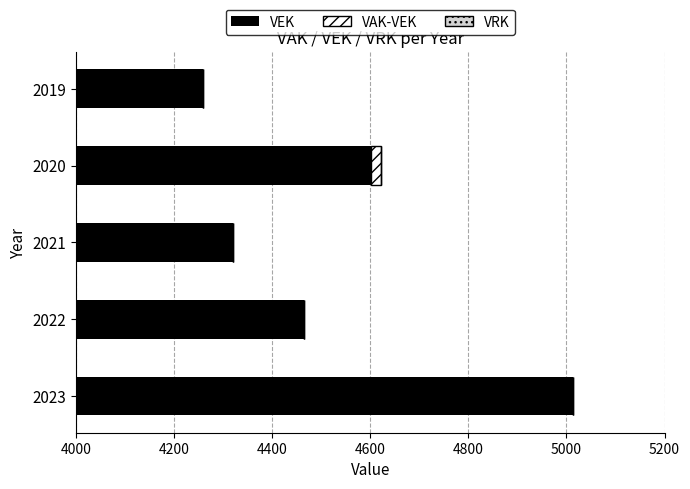

How many distinct data groups are displayed?

3